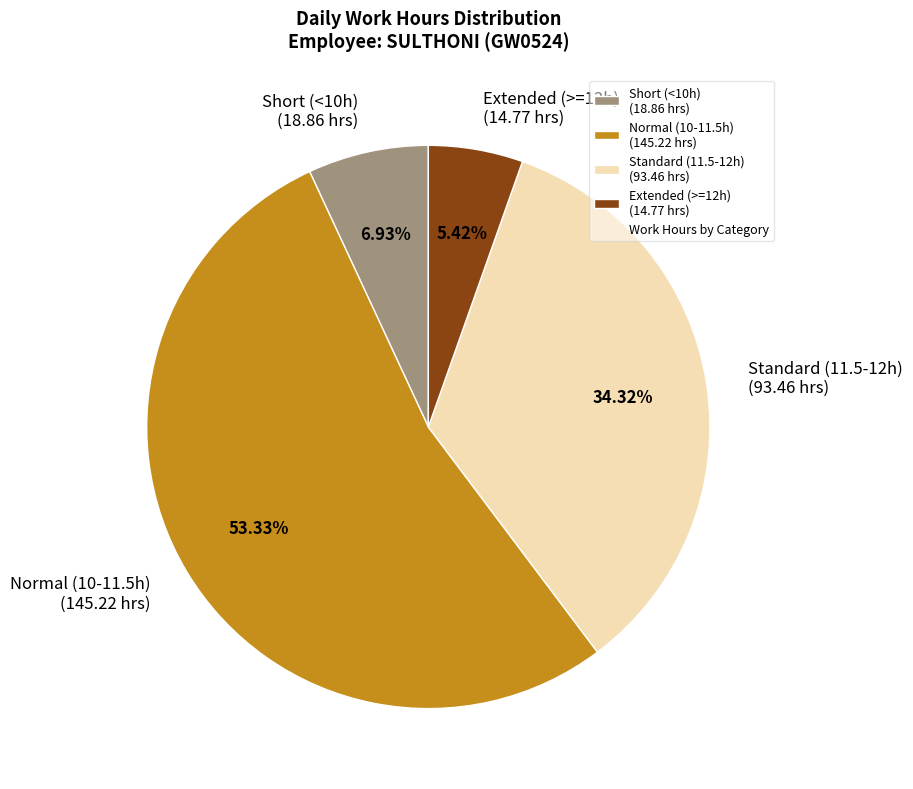

Which category has the smallest portion of the pie?

Extended (>=12h) (14.77 hrs)